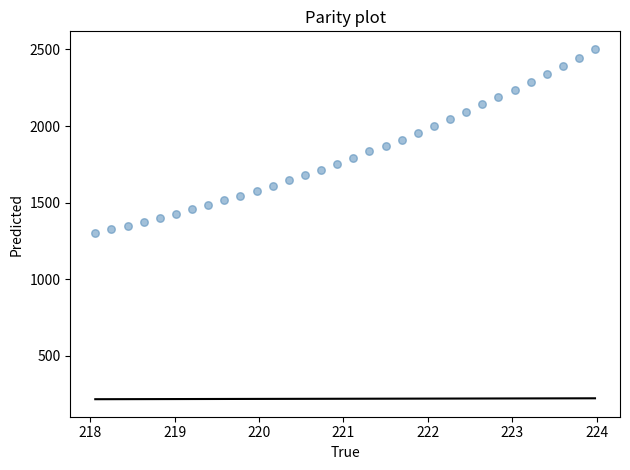

What is the range of X values (max minus min)?

5.9